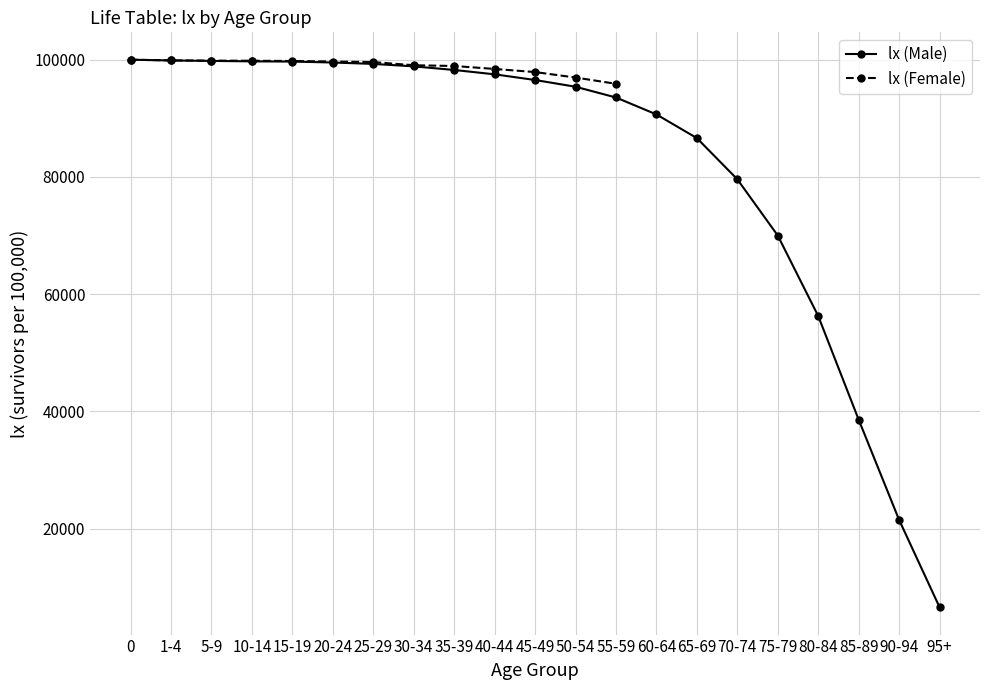

What is the value of the 18th point from the left?

56287